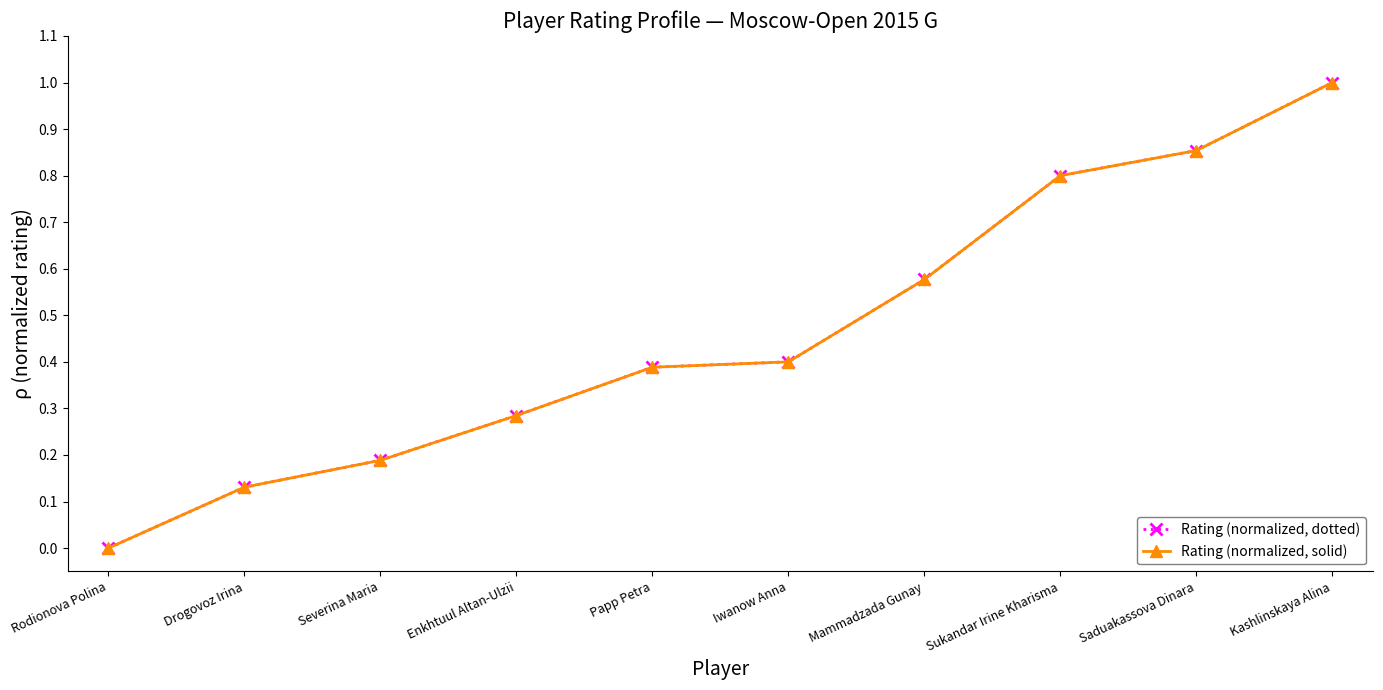

What is the average value of the Rating (normalized, solid) series?

0.5